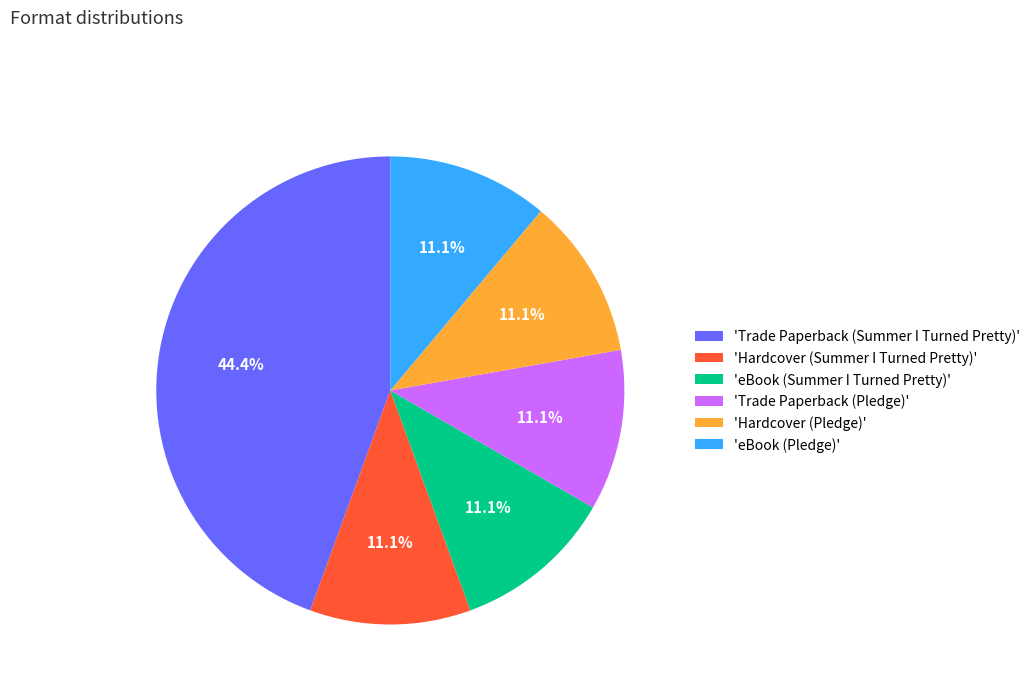

To the nearest percent, what is the average slice percentage?

17%